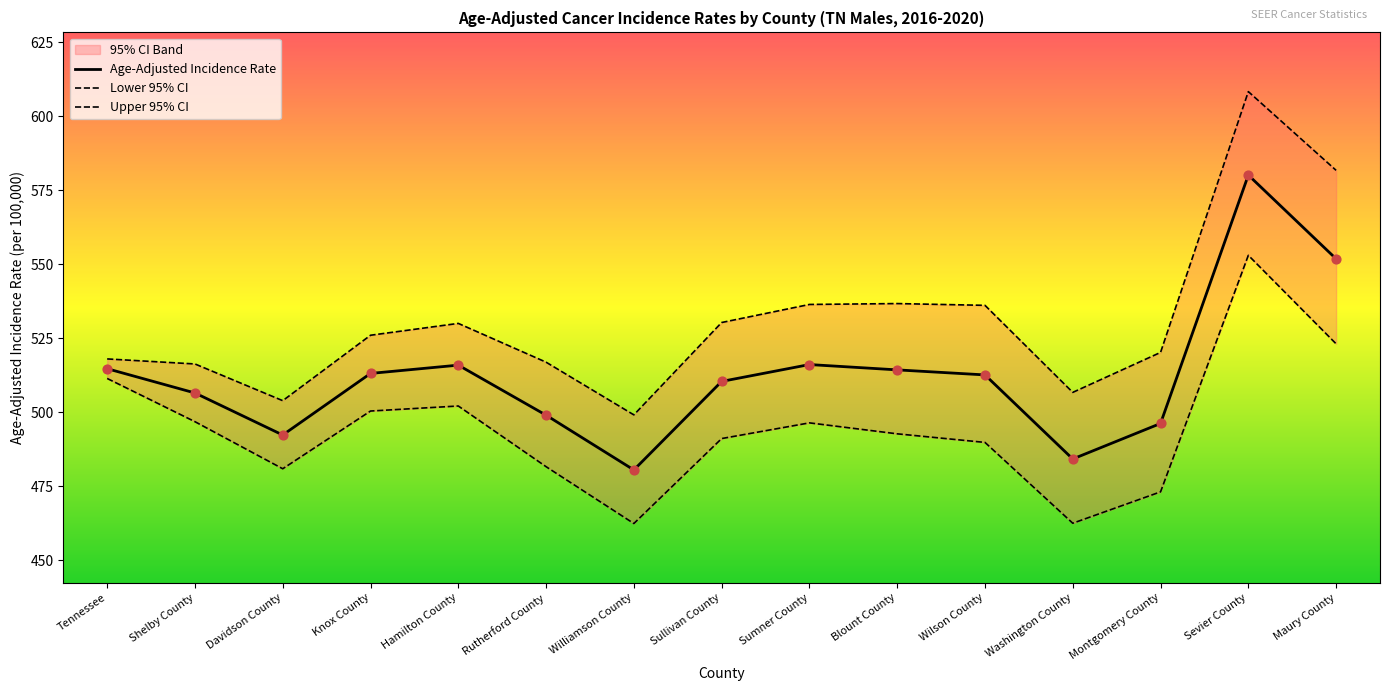

What value does the Age-Adjusted Incidence Rate series have at Sullivan County?

510.4